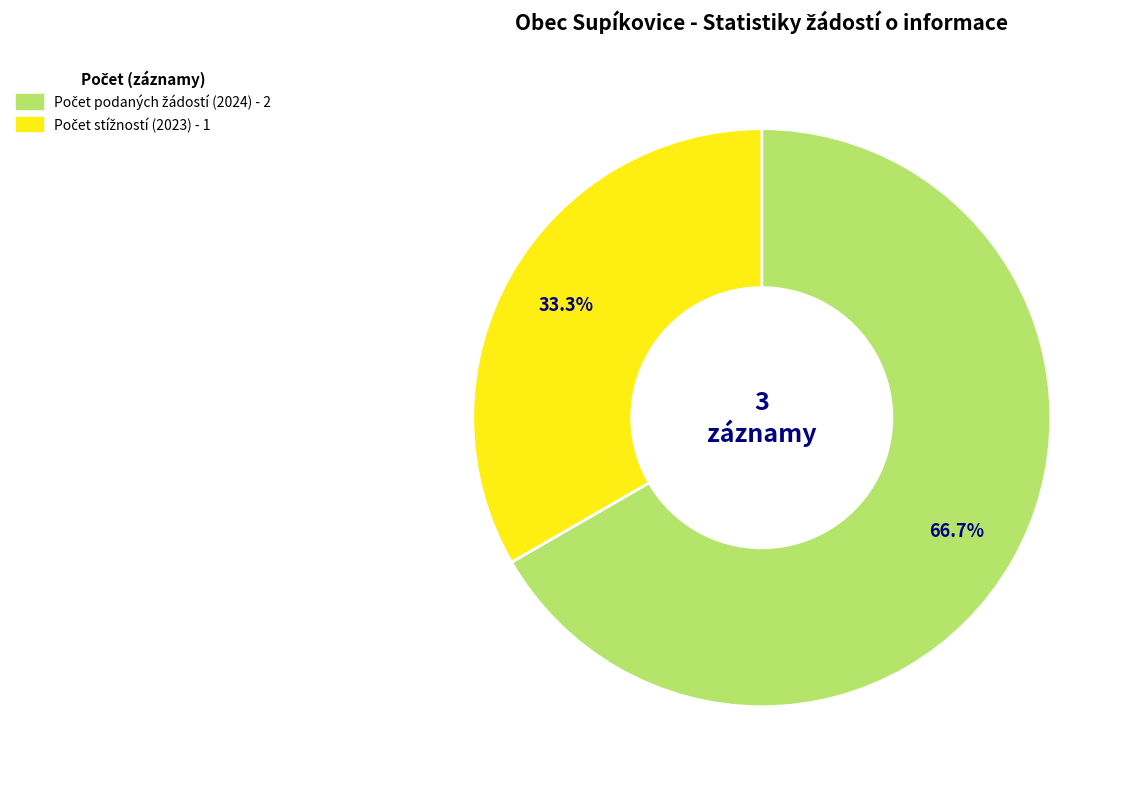

Does any single category account for the majority?

Yes